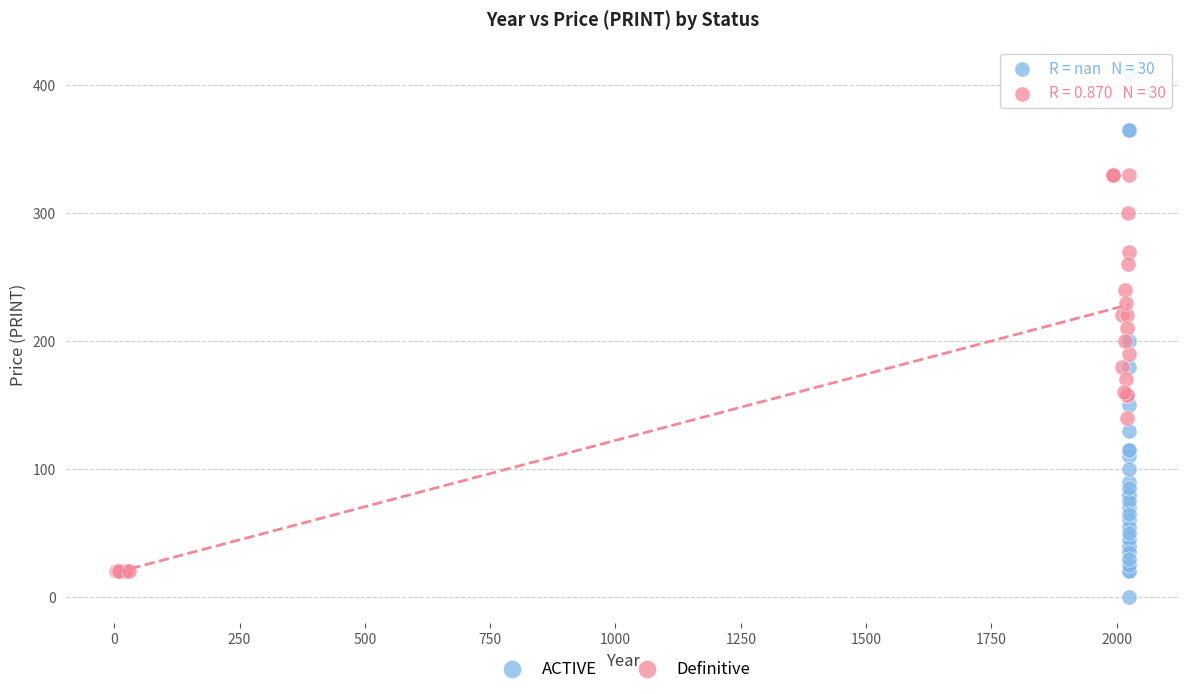

What are all the series names shown in the legend?

ACTIVE, Definitive